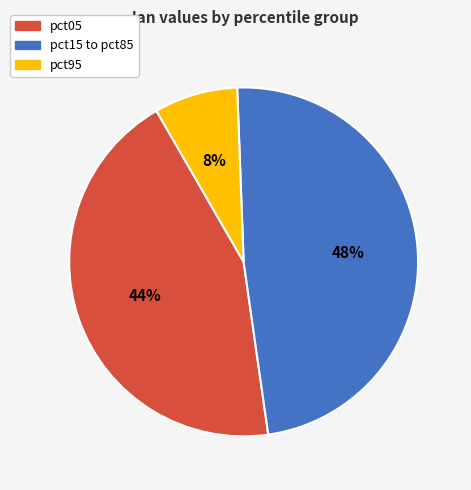

Does any single category account for the majority?

No